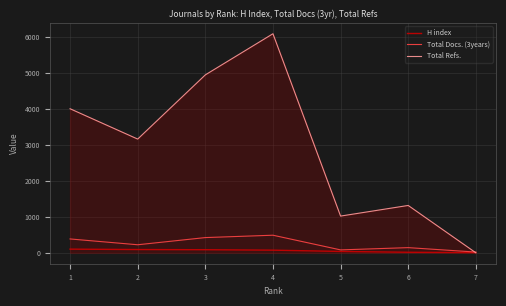

Which series changed the most between 1 and 2?

Total Refs.